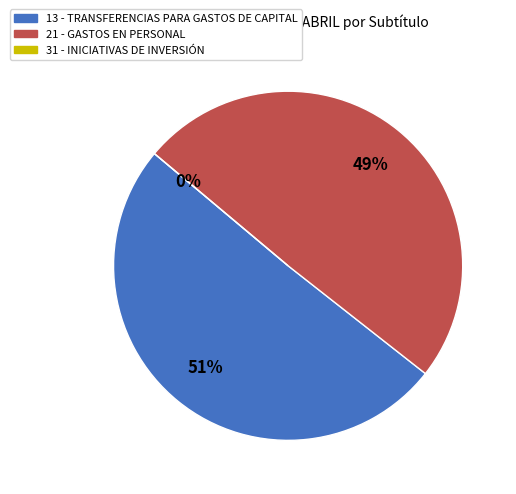

Rank the categories by value from lowest to highest.

31 - INICIATIVAS DE INVERSIÓN, 21 - GASTOS EN PERSONAL, 13 - TRANSFERENCIAS PARA GASTOS DE CAPITAL